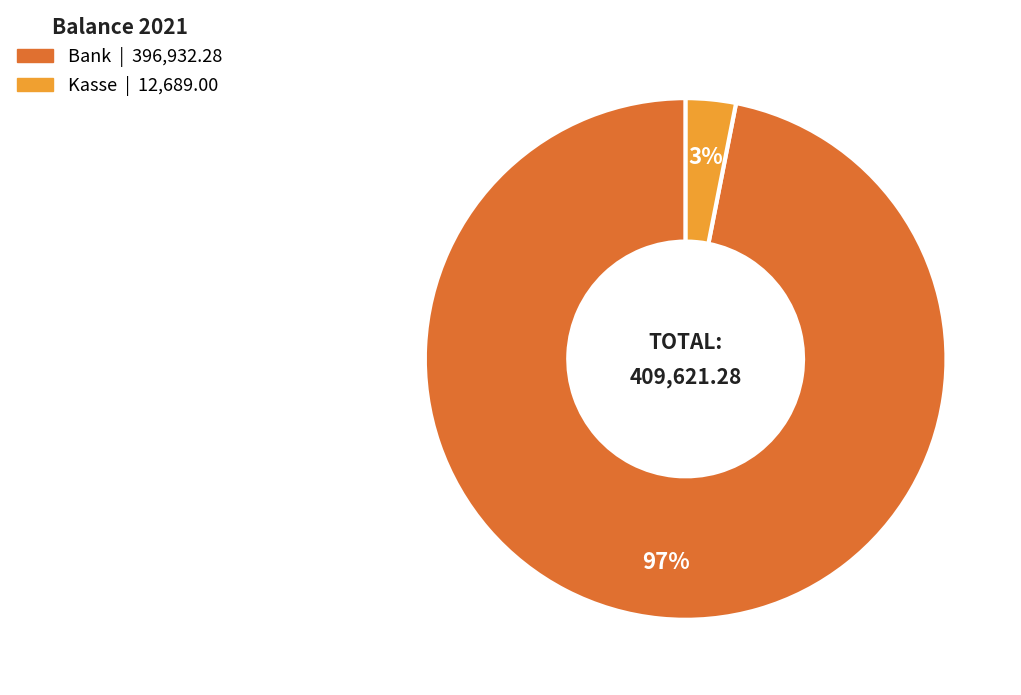

Does Kasse account for over 50% of the chart?

No